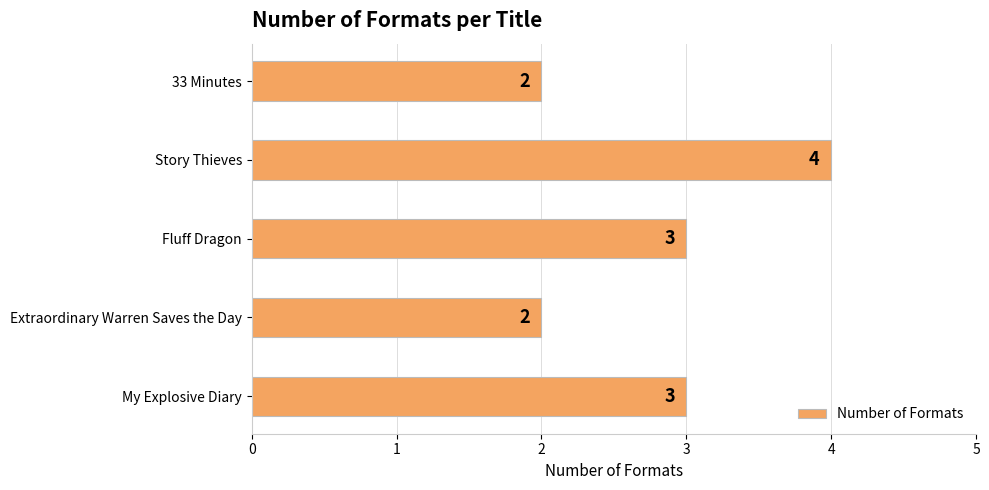

What is the average value?

3